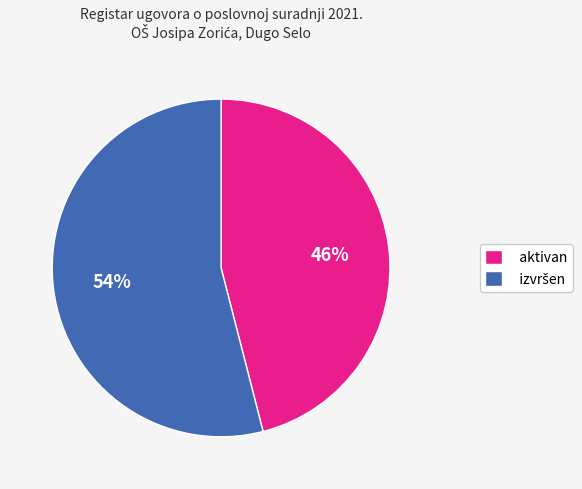

What is the smallest slice in the pie chart?

aktivan